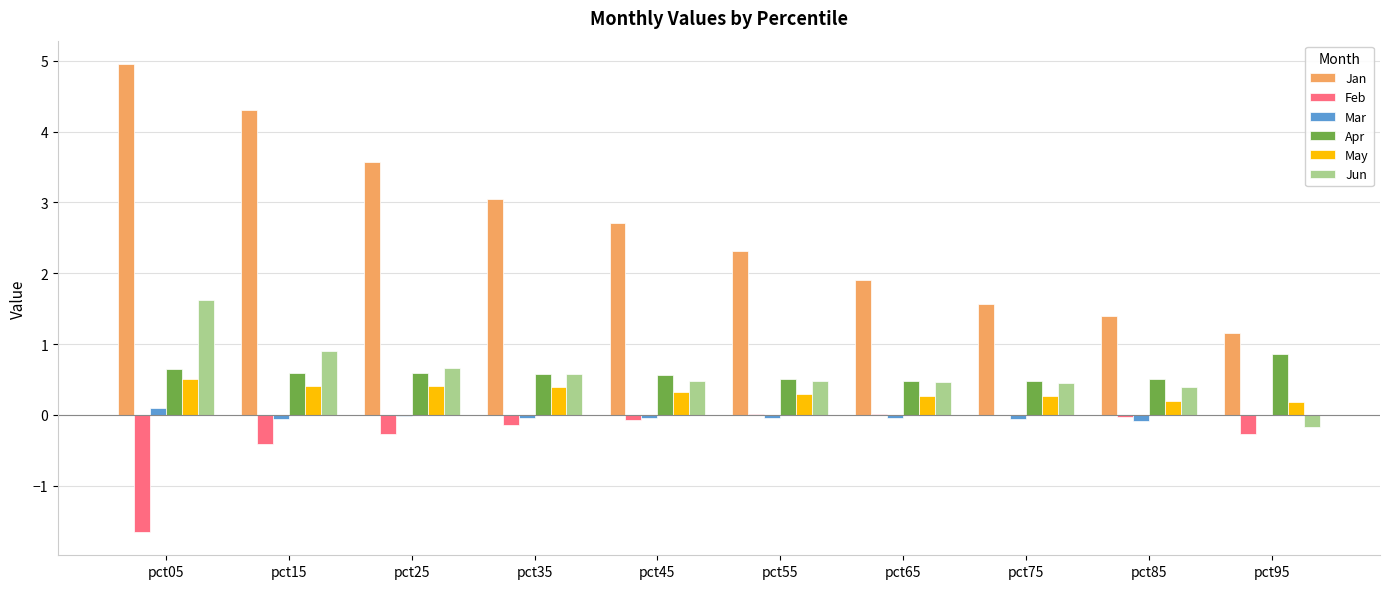

What is the sum of all Mar values?

-0.3